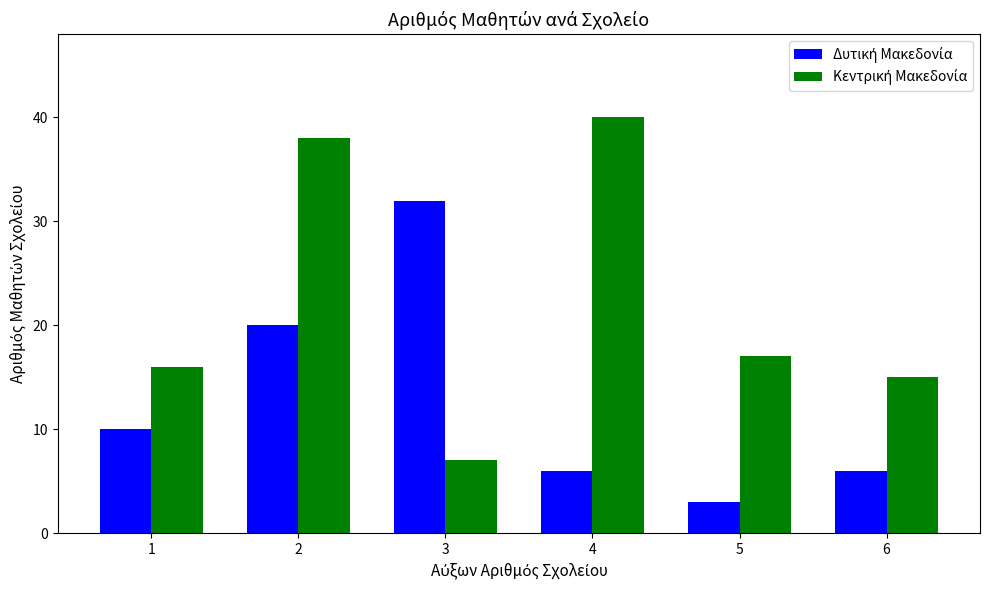

What is the difference between the highest and lowest values at 5?

14